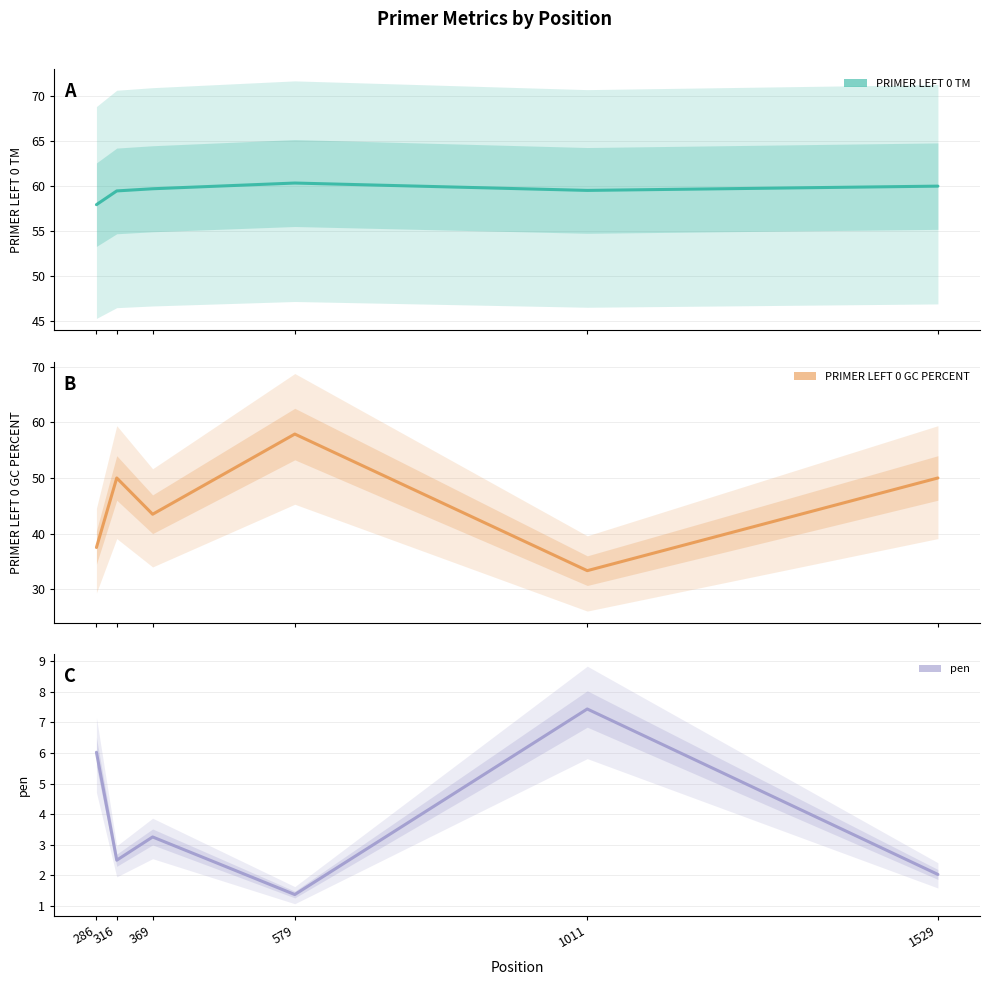

Rank the series by their maximum value, from highest to lowest.

PRIMER_LEFT_0_TM, PRIMER_LEFT_0_GC_PERCENT, pen